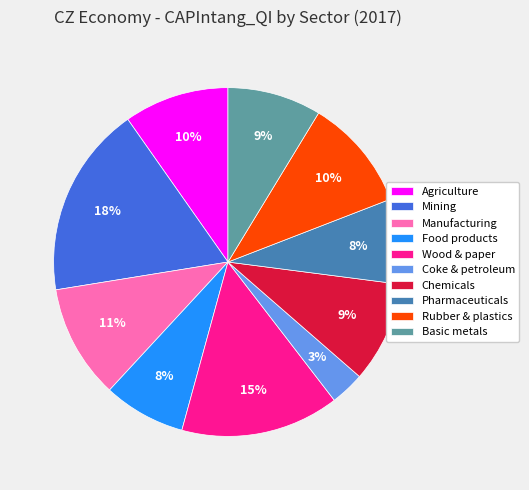

Count the number of slices in the pie.

10